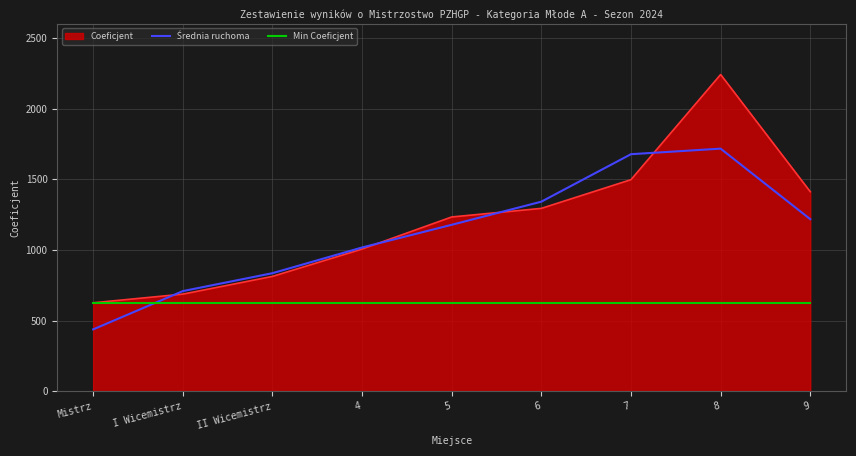

Is it true that Min Coeficjent equals 626.5 at 7?

True